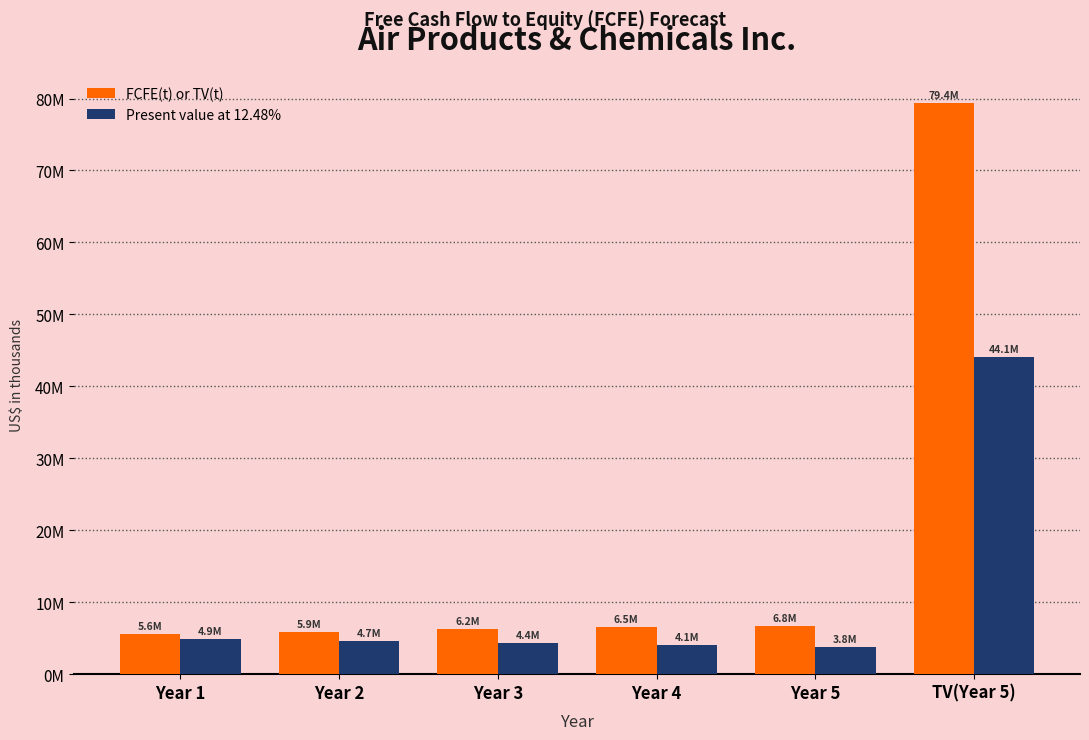

Which category has the highest value across all series?

TV(Year 5)